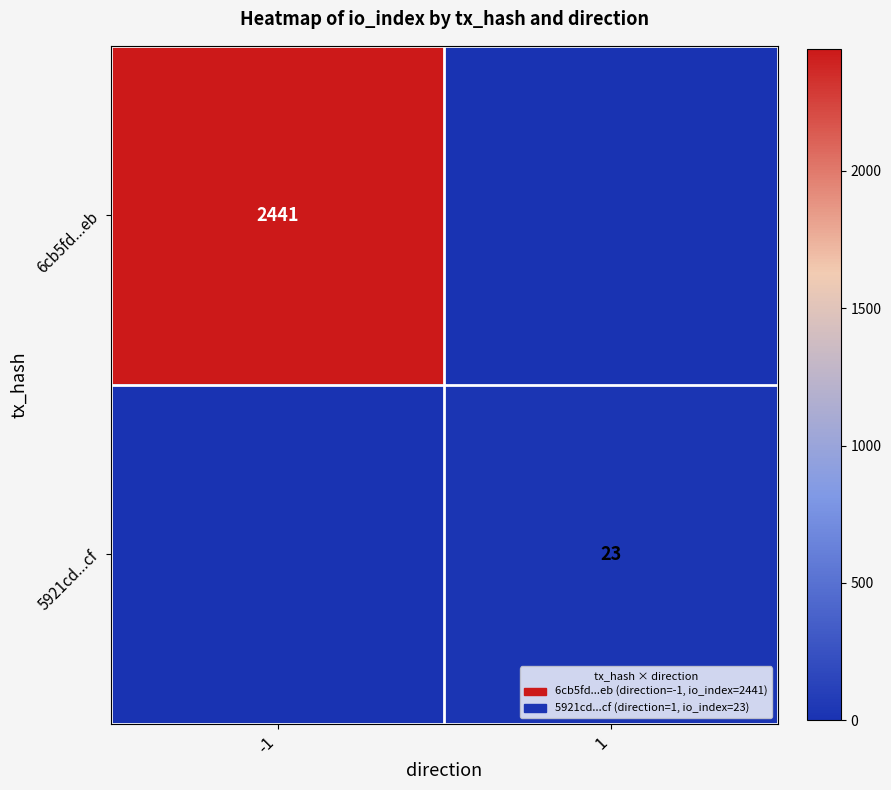

Count the number of categories in the chart.

2